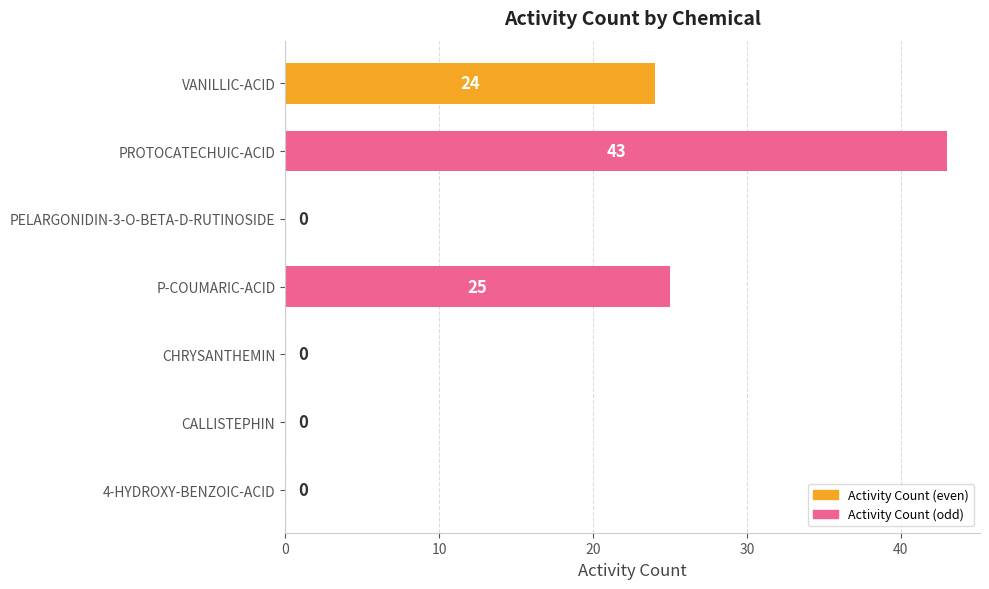

What is the sum of all values?

92